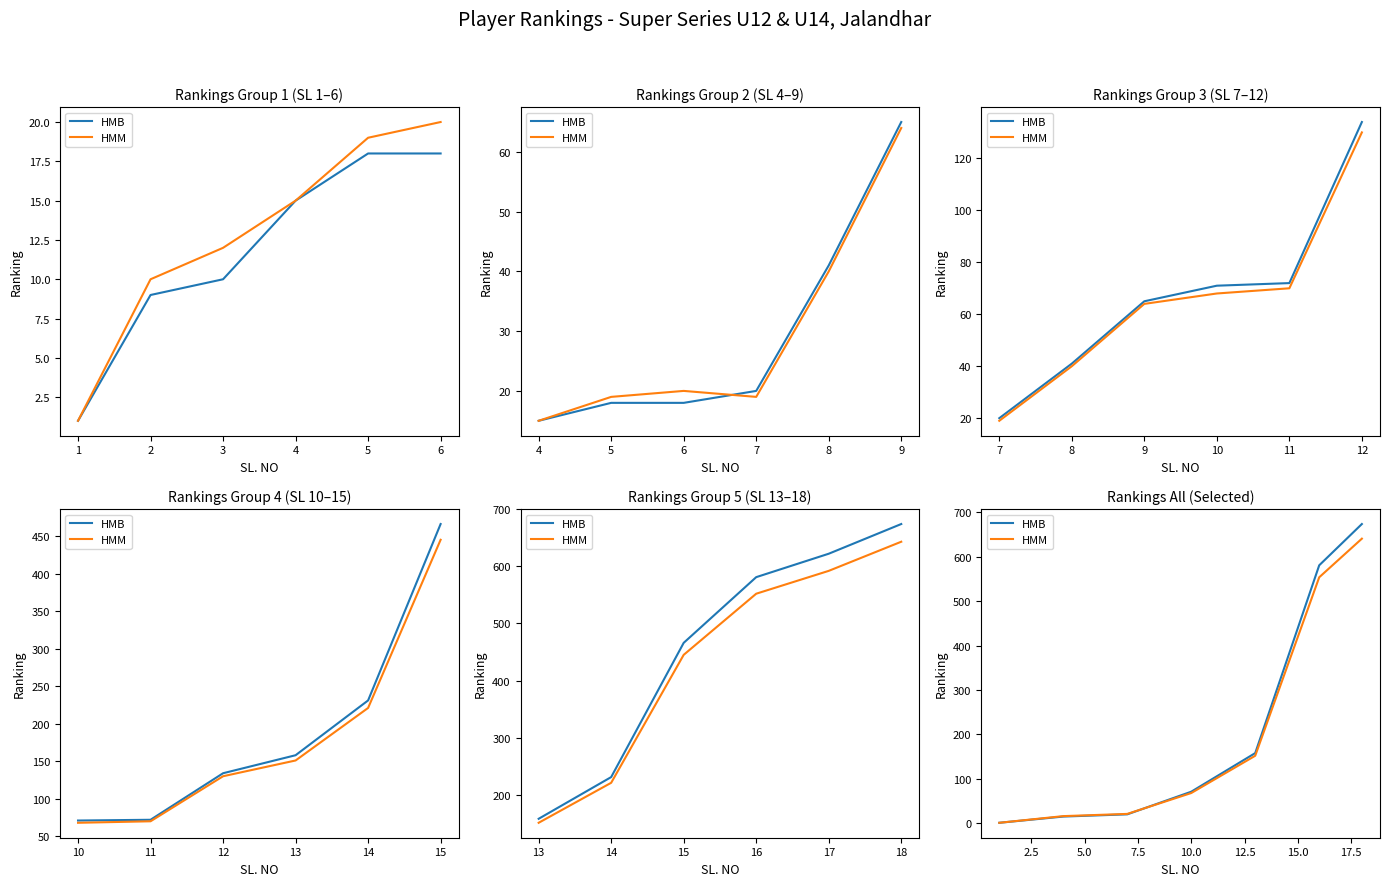

What is the average value of the HMB series?

217